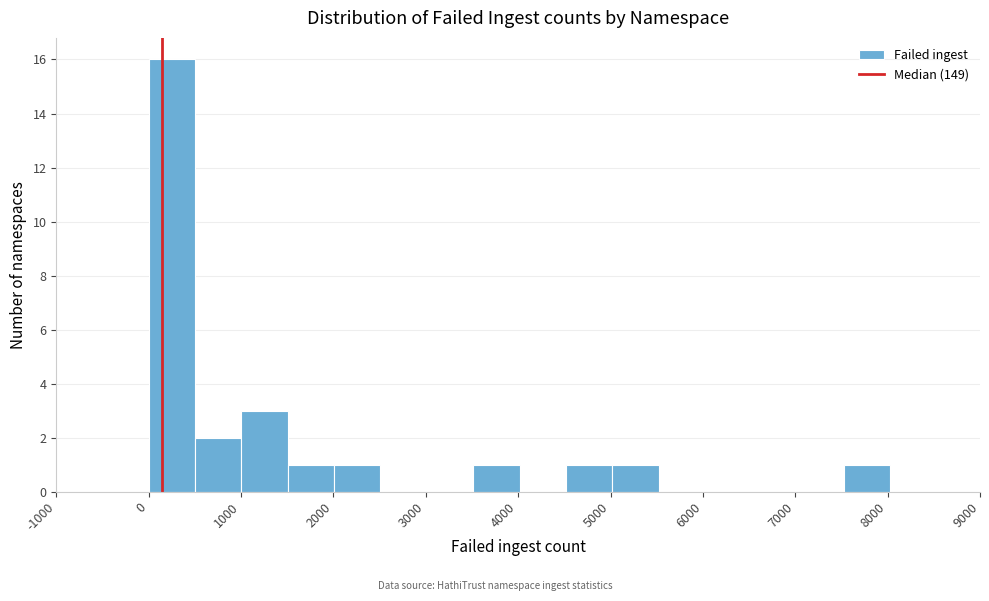

Reading left to right, transcribe this chart: for each bar, give the range it covers on the x-axis and its height. Neither the bar edges nor the heights are printed on the chart, so give them approximately, as read against the axes.

0 to 500: 16
500 to 1000: 2
1000 to 1500: 3
1500 to 2000: 1
2000 to 2500: 1
2500 to 3000: 0
3000 to 3500: 0
3500 to 4000: 1
4000 to 4500: 0
4500 to 5000: 1
5000 to 5500: 1
5500 to 6000: 0
6000 to 6500: 0
6500 to 7000: 0
7000 to 7500: 0
7500 to 8000: 1